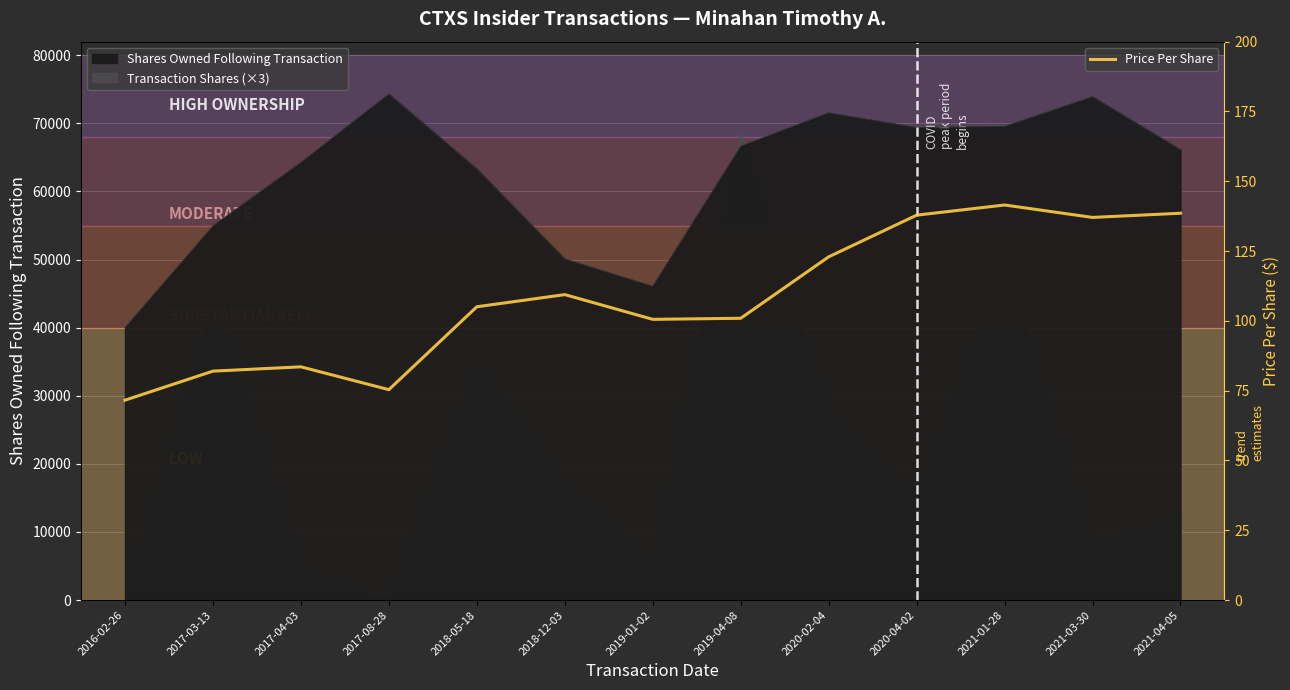

Which category has the lowest value across all series?

2016-02-26